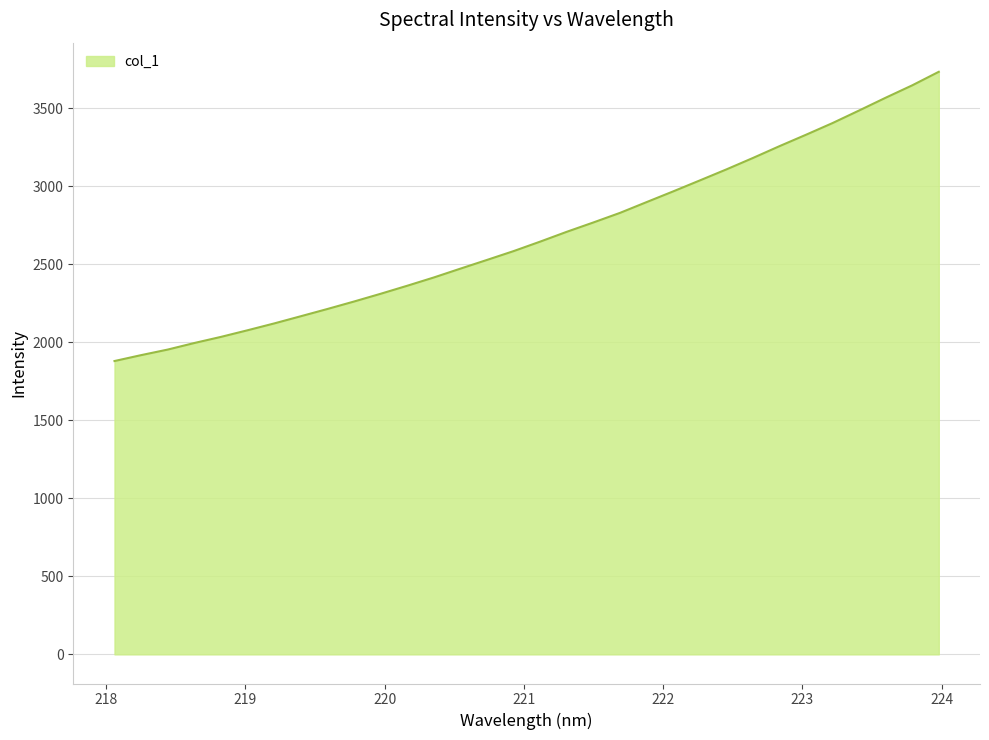

What is the average value?

2682.2